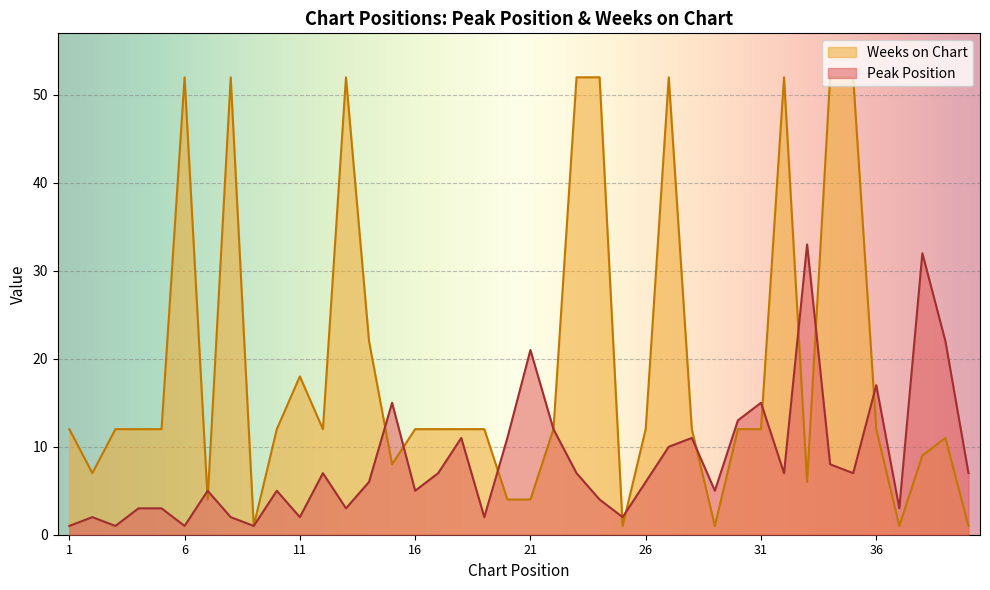

At which category is the sum across all series the highest?

27